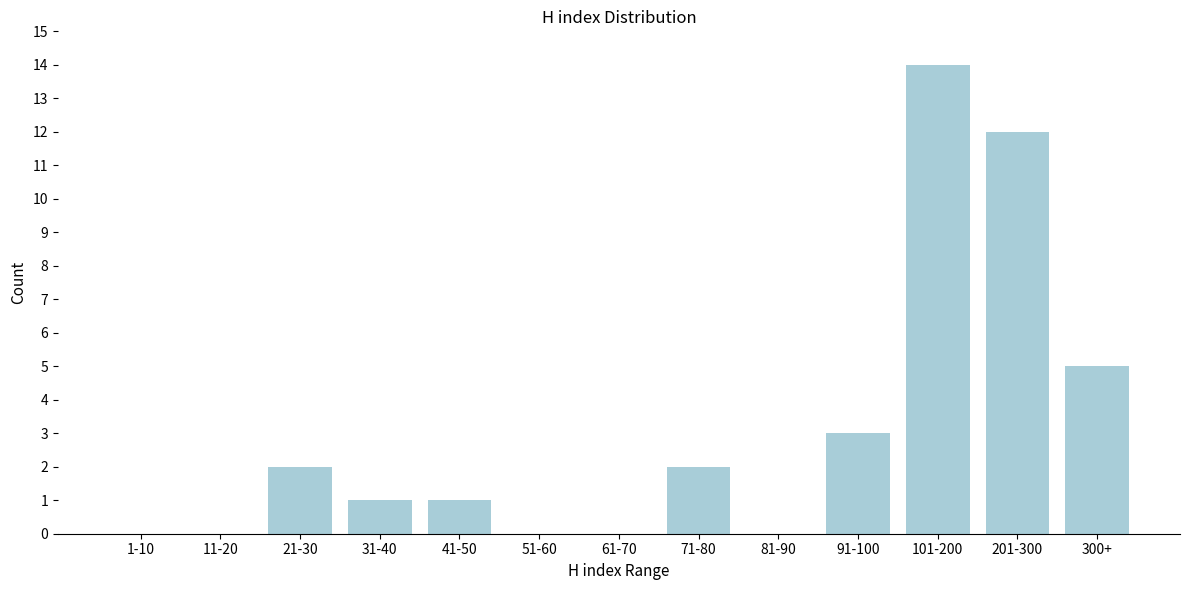

Reading right to left, what are all the values shown in this chart?

300+=5	201-300=12	101-200=14	91-100=3	81-90=0	71-80=2	61-70=0	51-60=0	41-50=1	31-40=1	21-30=2	11-20=0	1-10=0